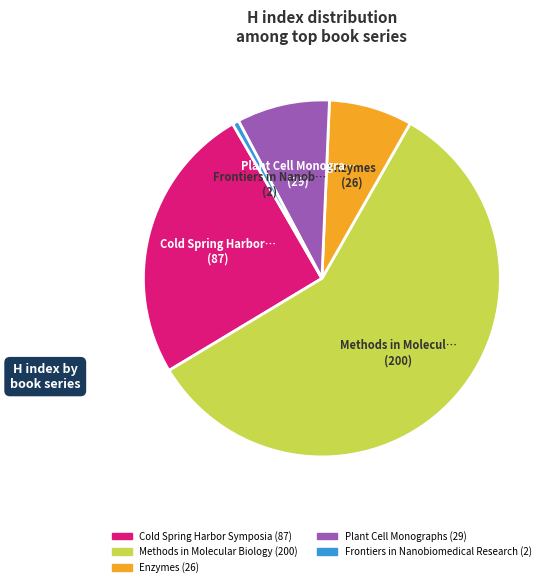

Do Cold Spring Harbor Symposia and Enzymes together represent more than half of the pie?

No